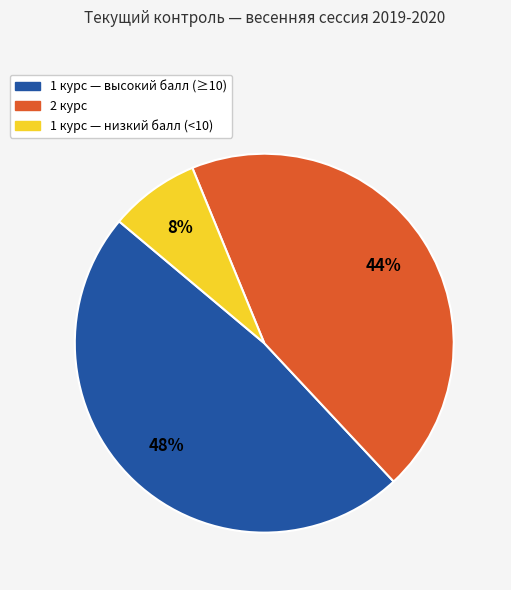

Is there any slice that represents more than half of the pie?

No